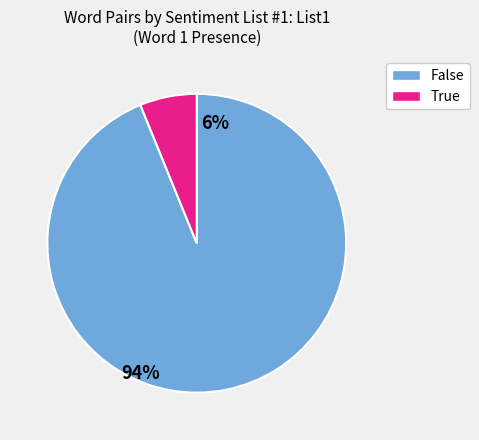

The False slice represents 88% of the pie. True or false?

False